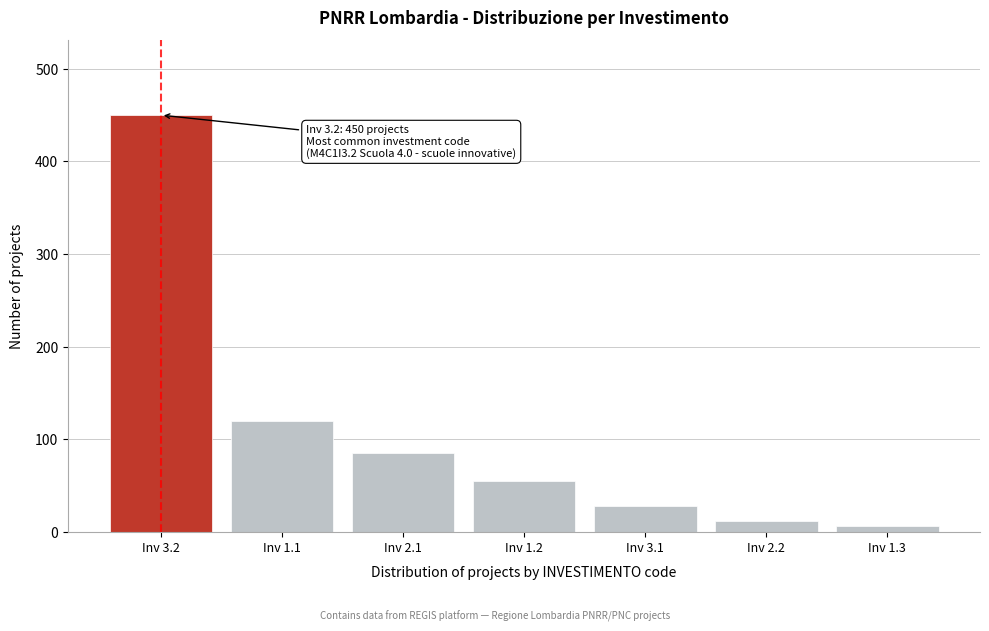

Reading left to right, list all the values displayed in this chart.

450	120	85	55	28	12	6